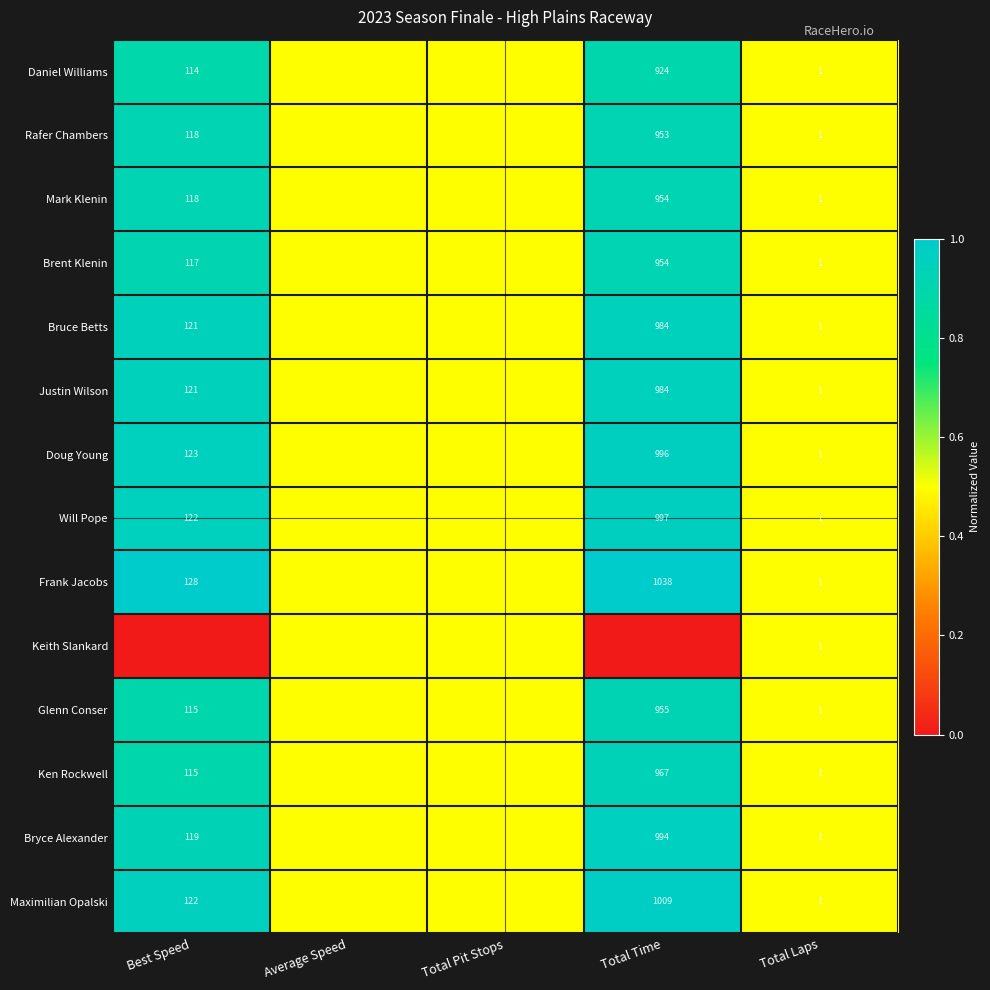

True or false: Daniel Williams has a value of 1.7 at Total Laps.

False